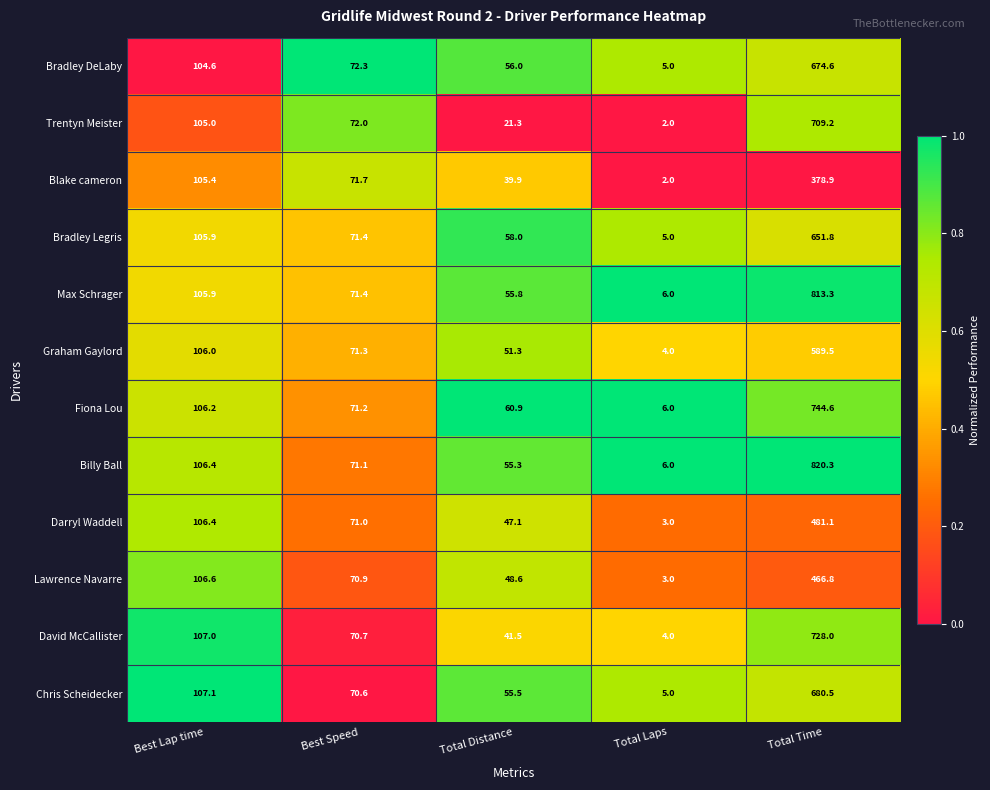

What is the greatest value displayed?

820.3